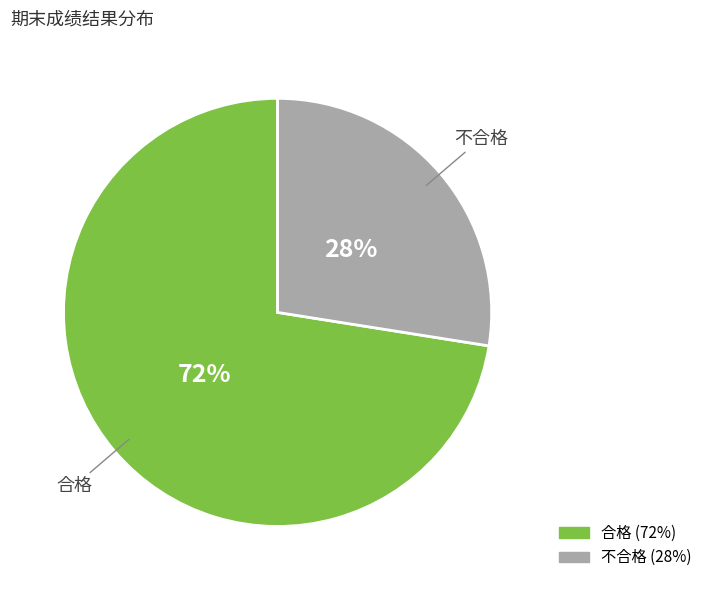

Does any single category account for the majority?

Yes